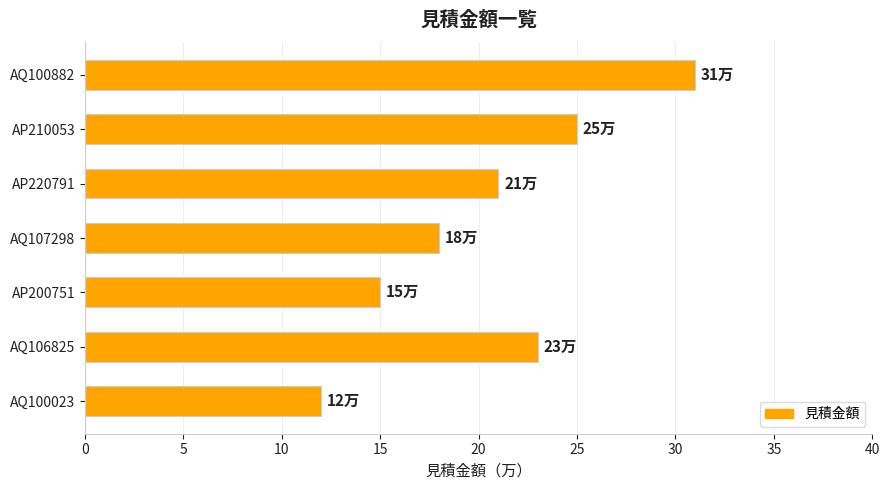

What is the average value?

21